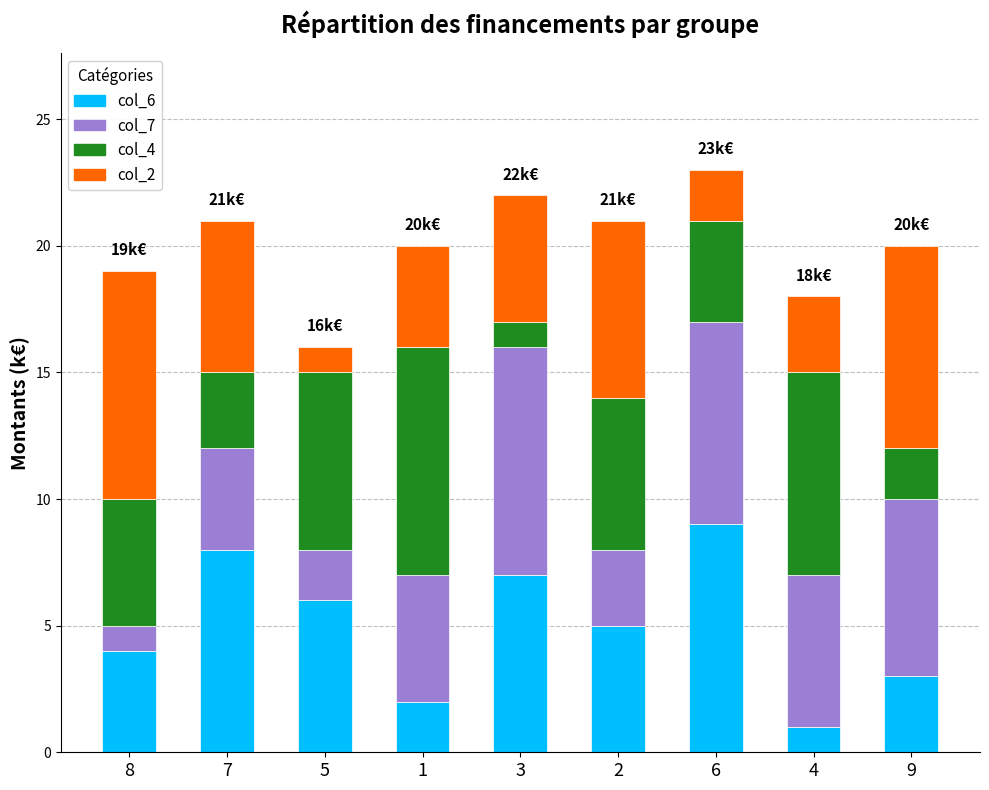

What are all the series names shown in the legend?

col_6, col_7, col_4, col_2